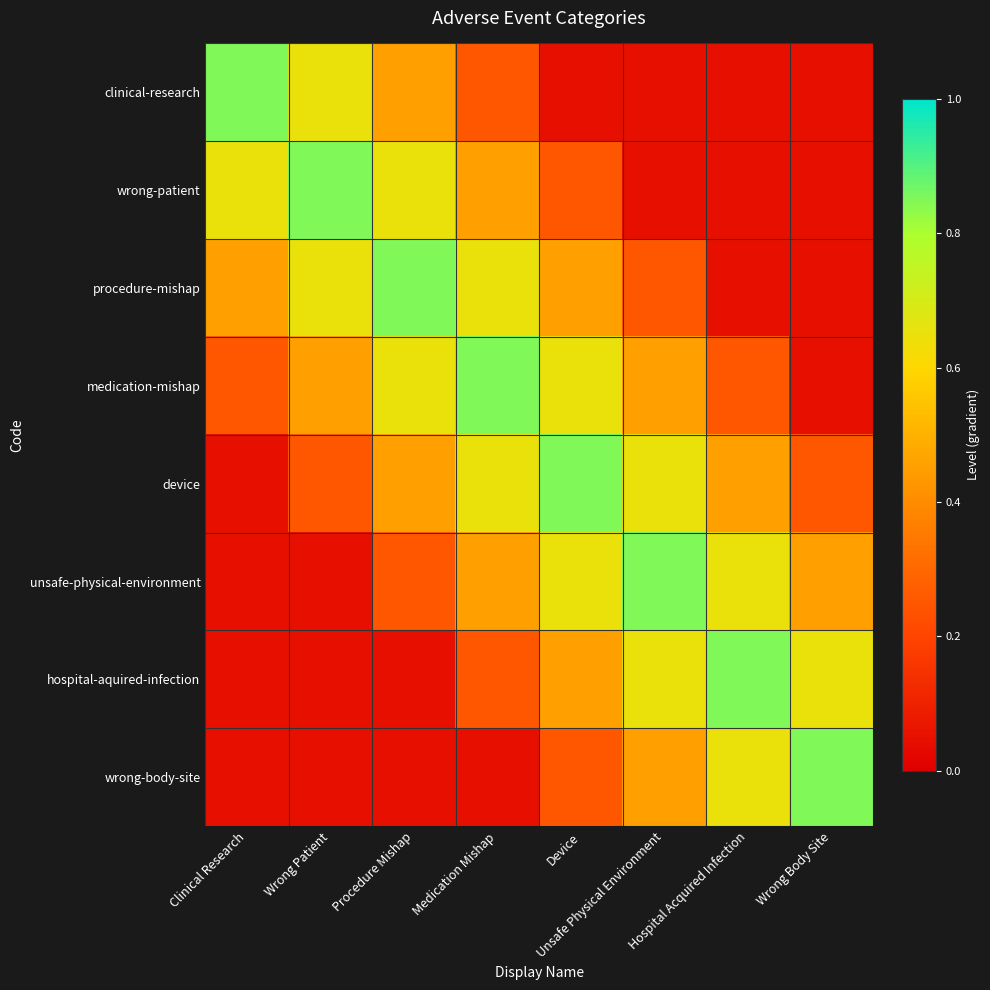

Reading left to right, transcribe all the data shown in this chart.

clinical-research: Clinical Research=0.8	Wrong Patient=0.7	Procedure Mishap=0.5	Medication Mishap=0.2	Device=0.1	Unsafe Physical Environment=0.1	Hospital Acquired Infection=0.1	Wrong Body Site=0.1
wrong-patient: Clinical Research=0.7	Wrong Patient=0.8	Procedure Mishap=0.7	Medication Mishap=0.5	Device=0.2	Unsafe Physical Environment=0.1	Hospital Acquired Infection=0.1	Wrong Body Site=0.1
procedure-mishap: Clinical Research=0.5	Wrong Patient=0.7	Procedure Mishap=0.8	Medication Mishap=0.7	Device=0.5	Unsafe Physical Environment=0.2	Hospital Acquired Infection=0.1	Wrong Body Site=0.1
medication-mishap: Clinical Research=0.2	Wrong Patient=0.5	Procedure Mishap=0.7	Medication Mishap=0.8	Device=0.7	Unsafe Physical Environment=0.5	Hospital Acquired Infection=0.2	Wrong Body Site=0.1
device: Clinical Research=0.1	Wrong Patient=0.2	Procedure Mishap=0.5	Medication Mishap=0.7	Device=0.8	Unsafe Physical Environment=0.7	Hospital Acquired Infection=0.5	Wrong Body Site=0.2
unsafe-physical-environment: Clinical Research=0.1	Wrong Patient=0.1	Procedure Mishap=0.2	Medication Mishap=0.5	Device=0.7	Unsafe Physical Environment=0.8	Hospital Acquired Infection=0.7	Wrong Body Site=0.5
hospital-aquired-infection: Clinical Research=0.1	Wrong Patient=0.1	Procedure Mishap=0.1	Medication Mishap=0.2	Device=0.5	Unsafe Physical Environment=0.7	Hospital Acquired Infection=0.8	Wrong Body Site=0.7
wrong-body-site: Clinical Research=0.1	Wrong Patient=0.1	Procedure Mishap=0.1	Medication Mishap=0.1	Device=0.2	Unsafe Physical Environment=0.5	Hospital Acquired Infection=0.7	Wrong Body Site=0.8